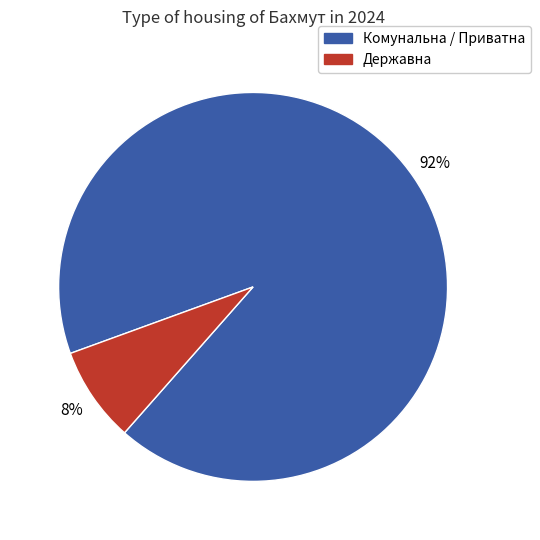

Is there a majority slice in this chart?

Yes